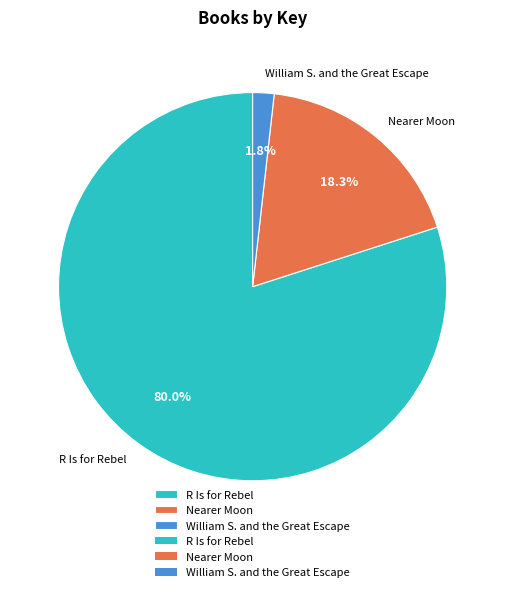

How much of the chart is everything except Nearer Moon?

81.7%